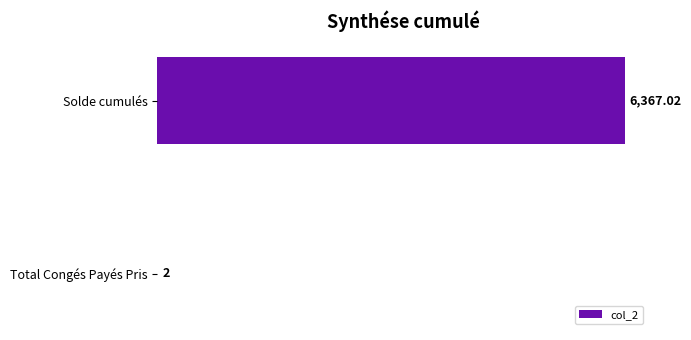

Which category has the highest value across all series?

Solde cumulés